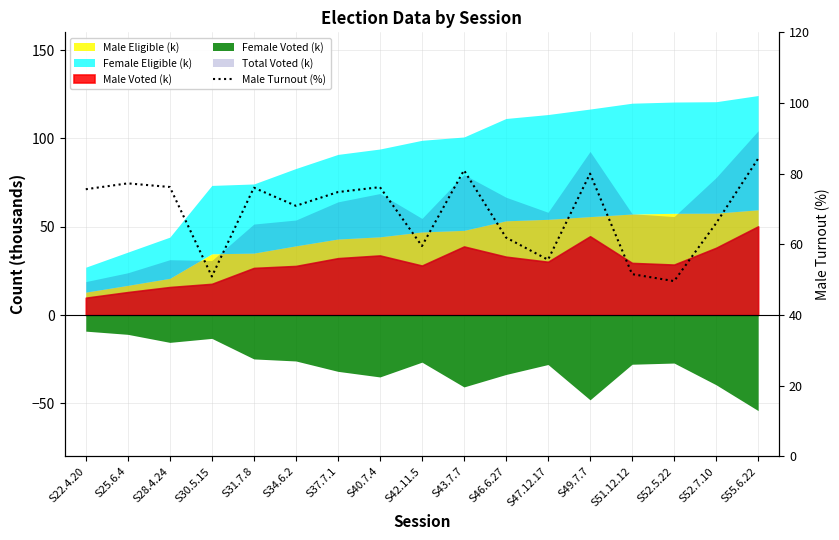

Rank the categories by value from highest to lowest.

S55.6.22, S43.7.7, S49.7.7, S25.6.4, S28.4.24, S40.7.4, S31.7.8, S22.4.20, S37.7.1, S34.6.2, S52.7.10, S46.6.27, S42.11.5, S47.12.17, S51.12.12, S30.5.15, S52.5.22